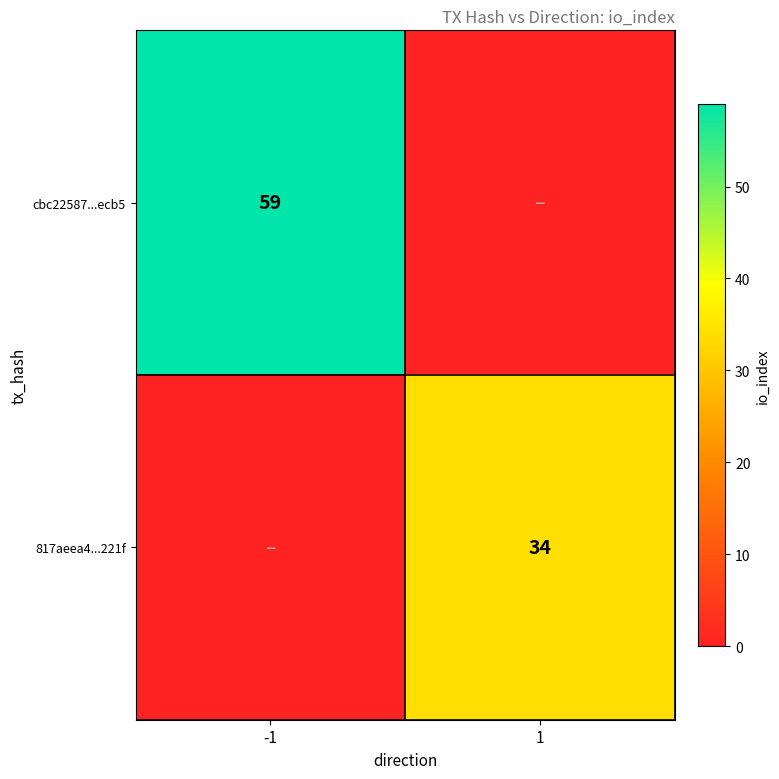

Between -1 and 1, which is larger?

-1